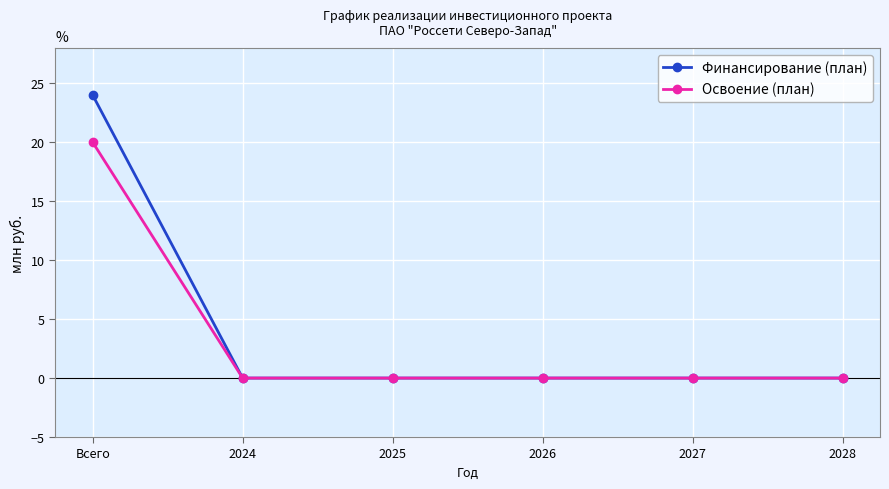

At which category is the sum across all series the highest?

Всего